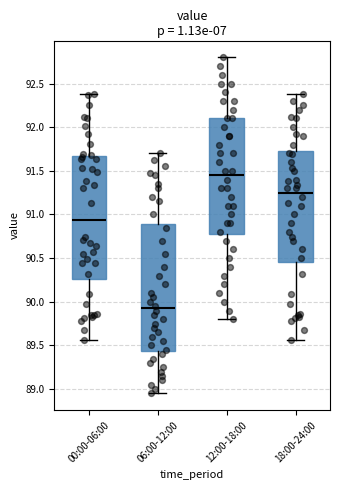

Reading left to right, read every box against the y-axis: the position of its median line, the range the box covers, and the ends of its whiskers. The values are not printed on the chart, so give them approximately, as read against the axis.

00:00-06:00: median 90.95, box 90.25 to 91.65, whiskers 89.55 to 92.40
06:00-12:00: median 89.95, box 89.45 to 90.90, whiskers 88.95 to 91.70
12:00-18:00: median 91.45, box 90.80 to 92.10, whiskers 89.80 to 92.80
18:00-24:00: median 91.25, box 90.45 to 91.75, whiskers 89.55 to 92.40